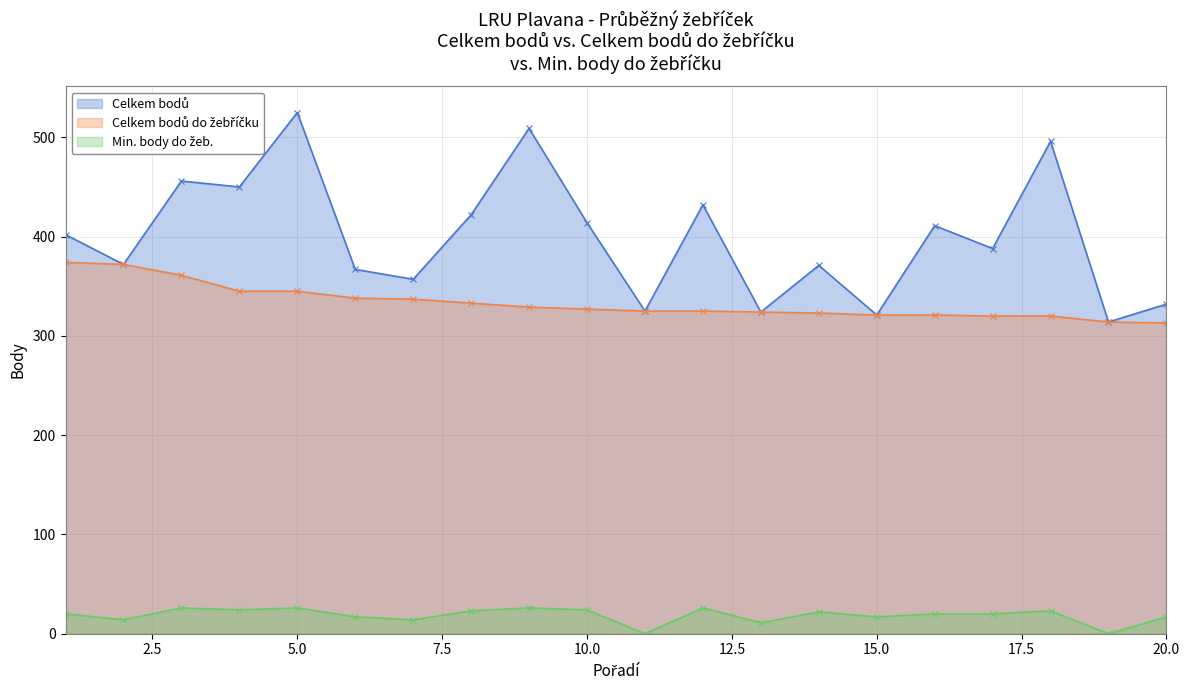

Between 1 and 15, which is larger?

1